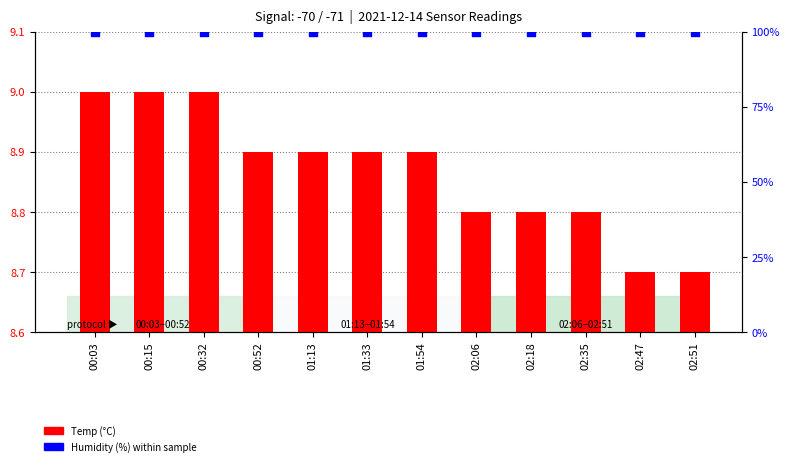

Is the value of Temp at 00:03 greater than the value of Humidity at 00:03?

No